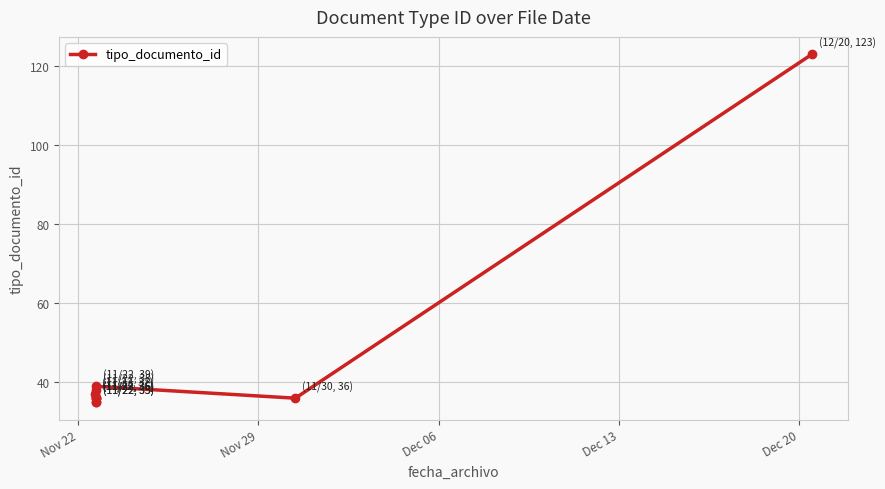

What is the value of the 7th point from the left?

38